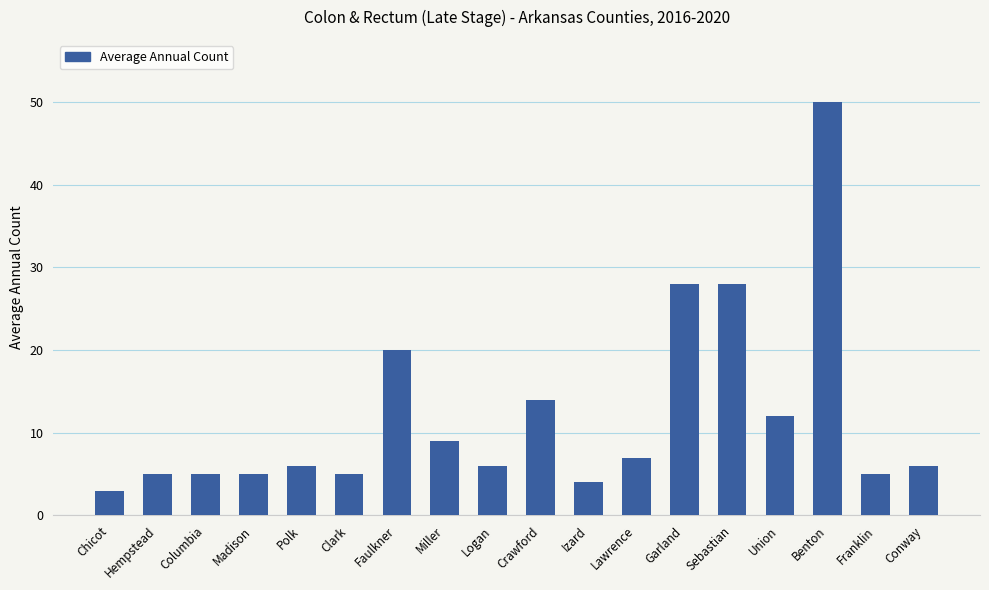

Approximately how many times larger is the value at Chicot compared to Logan?

0.5